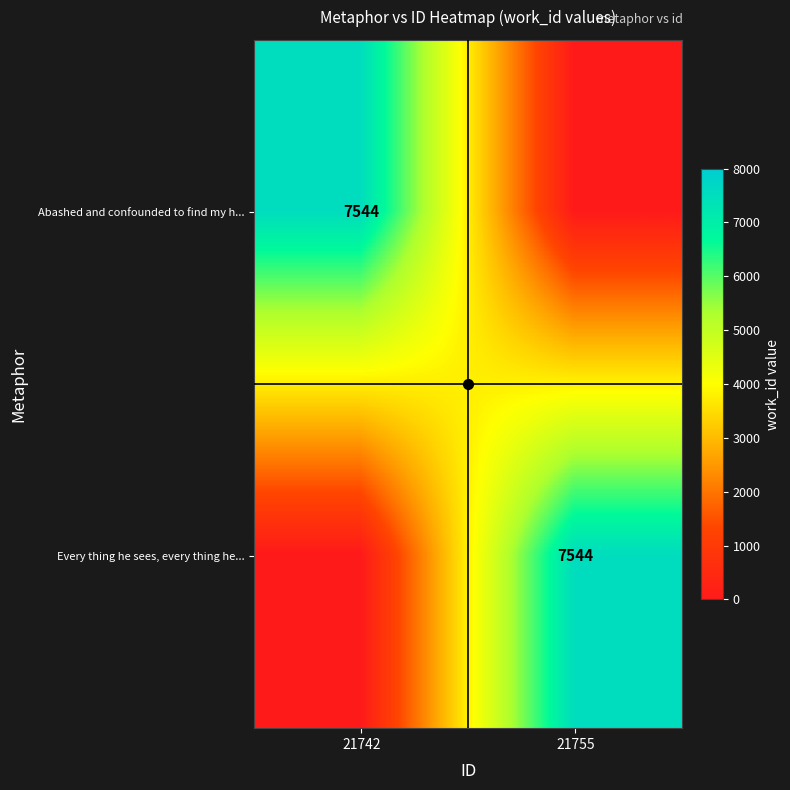

What is the maximum value shown in the chart?

7544